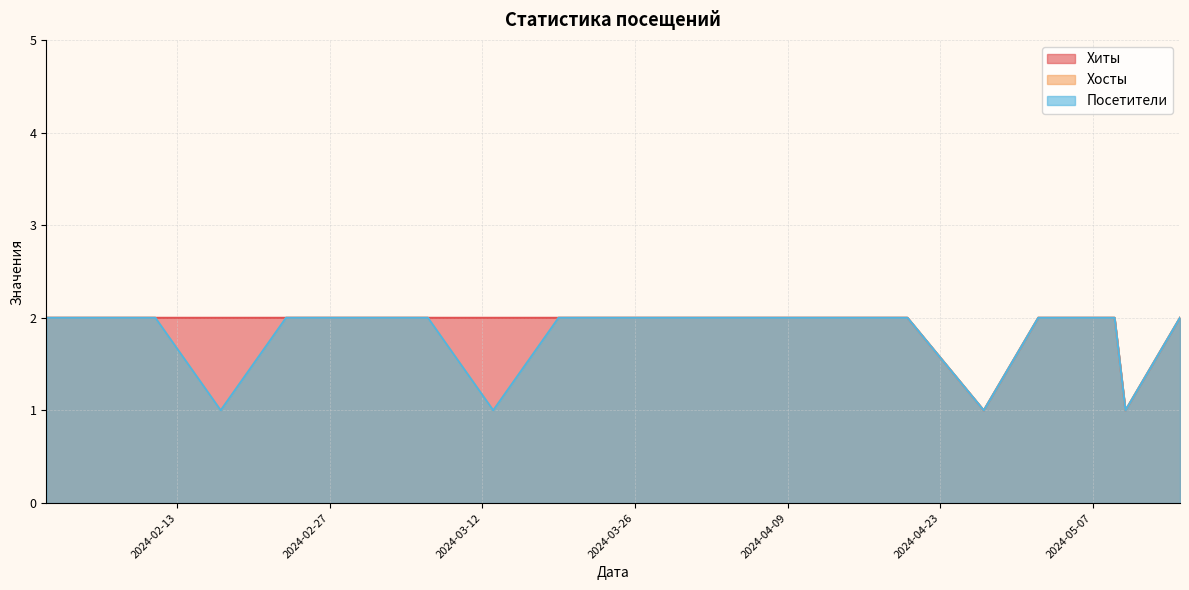

Count the Хосты values in the range 2 to 3.

16